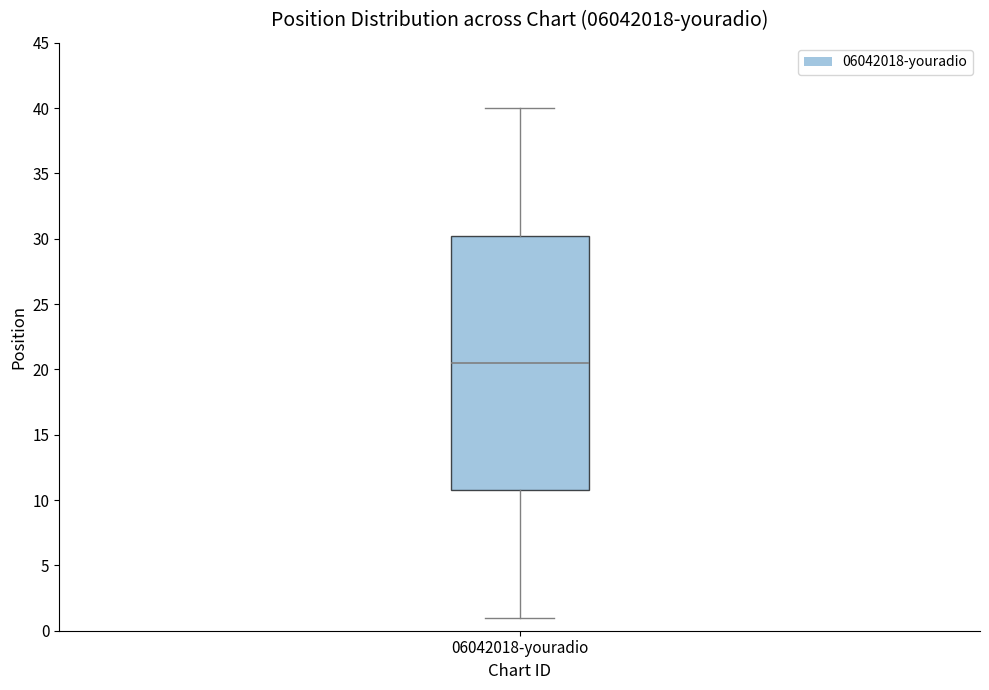

Read this box plot against the y-axis: the position of the median line, the range covered by the box, and the ends of both whiskers. The values are not printed on the chart, so give them approximately, as read against the axis.

median 20.5, box 11.0 to 30.5, whiskers 1.0 to 40.0